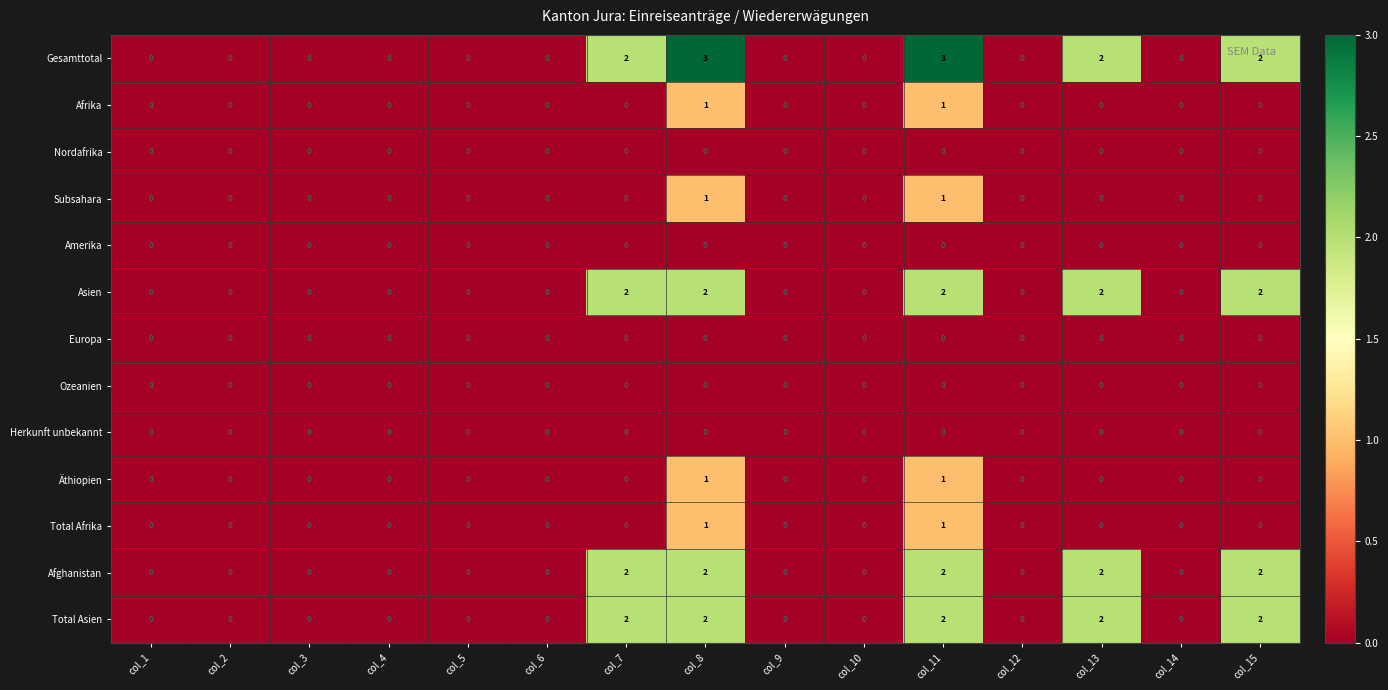

The value of Gesamttotal at col_14 is 0. True or false?

True